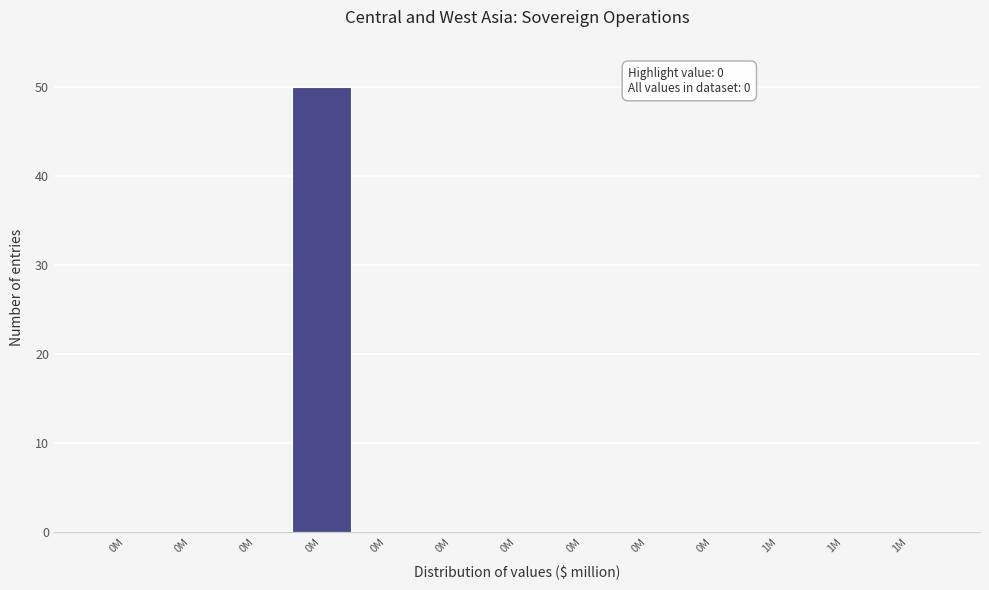

Count the number of data series in this chart.

1